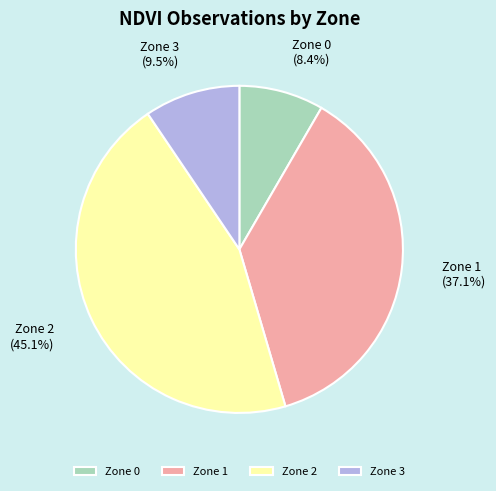

Which category has the biggest portion of the pie?

Zone 2